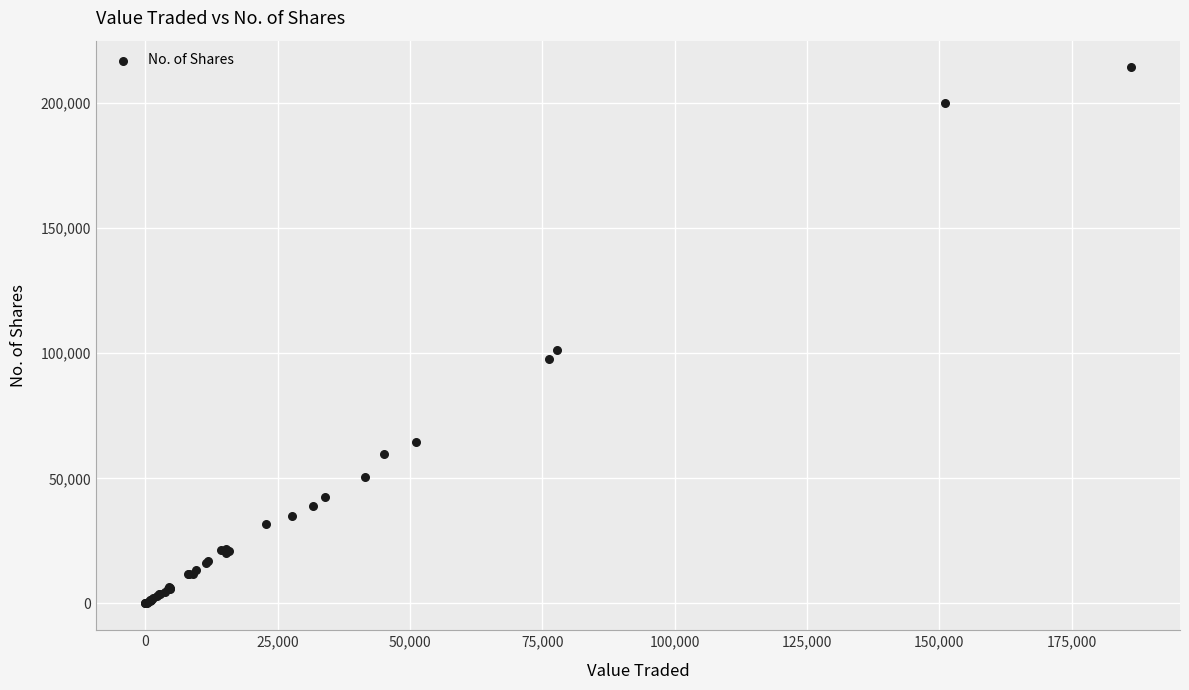

What Y value in the scatter plot is closest to 107099?

101354